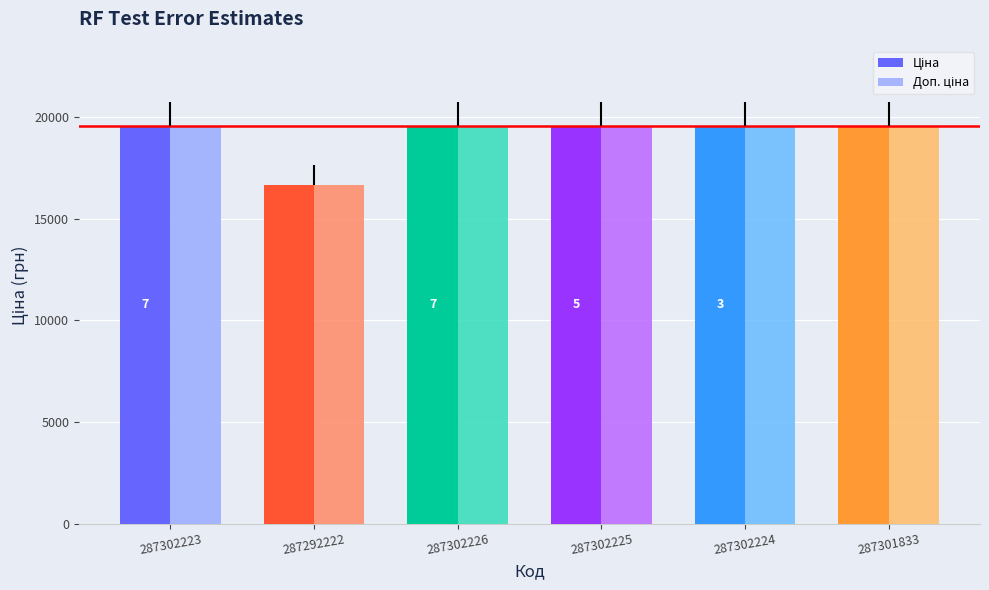

What is the smallest value displayed?

16636.8